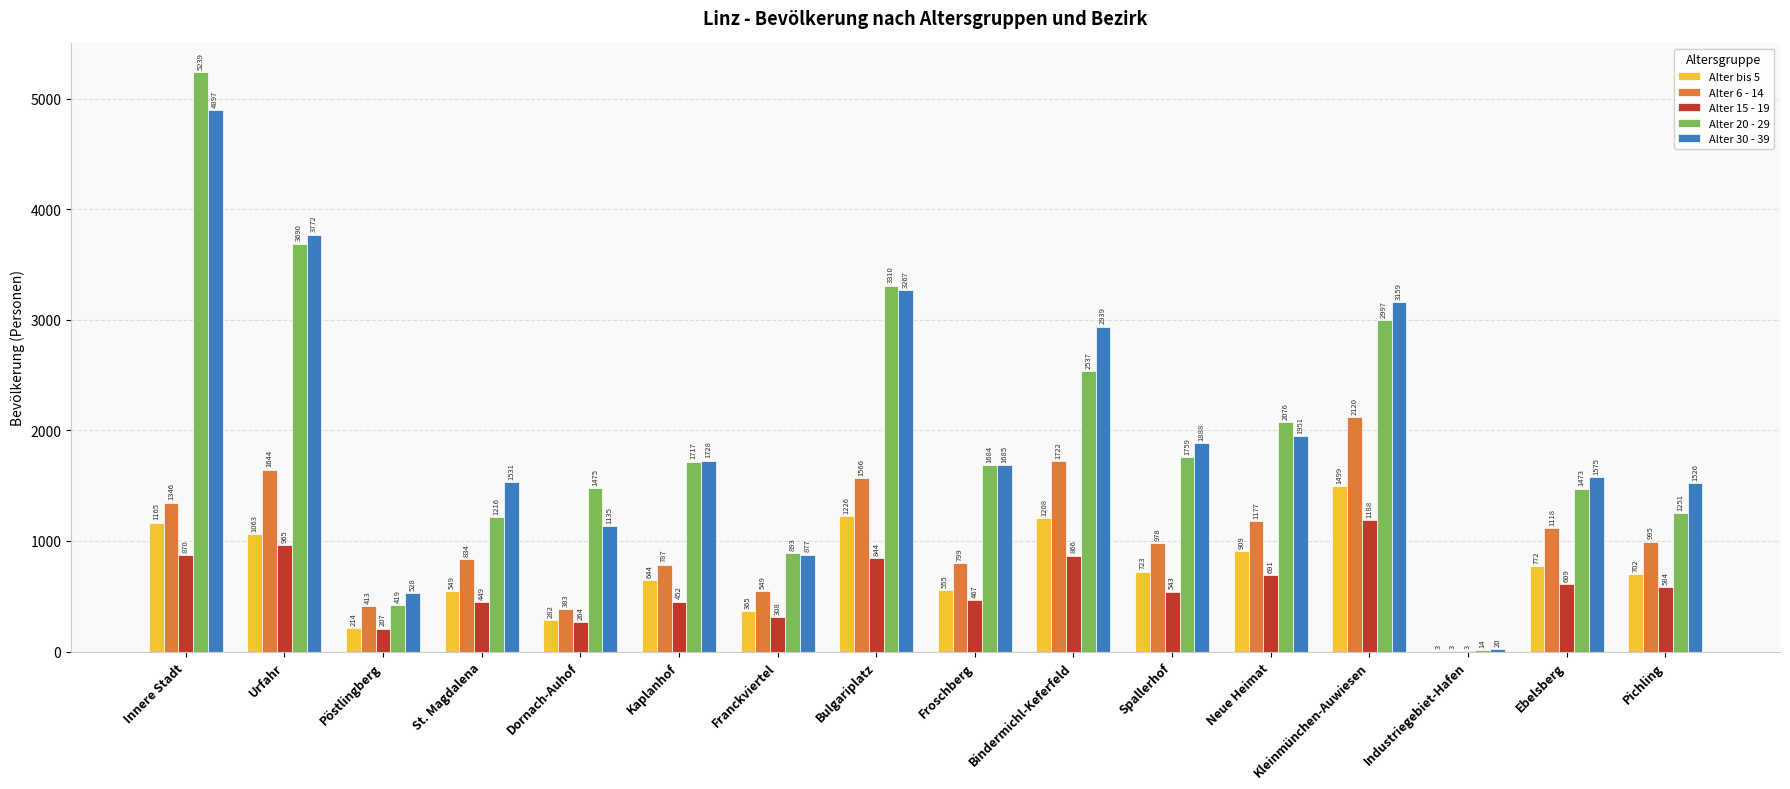

Which category has the highest value across all series?

Innere Stadt